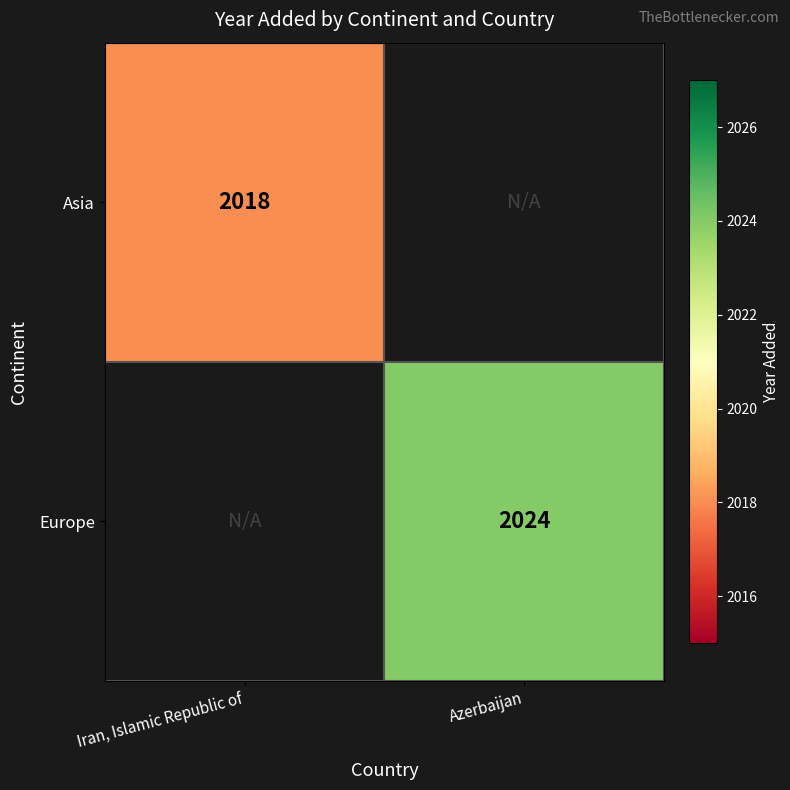

True or false: Asia has a value of 3291.8 at Iran, Islamic Republic of.

False